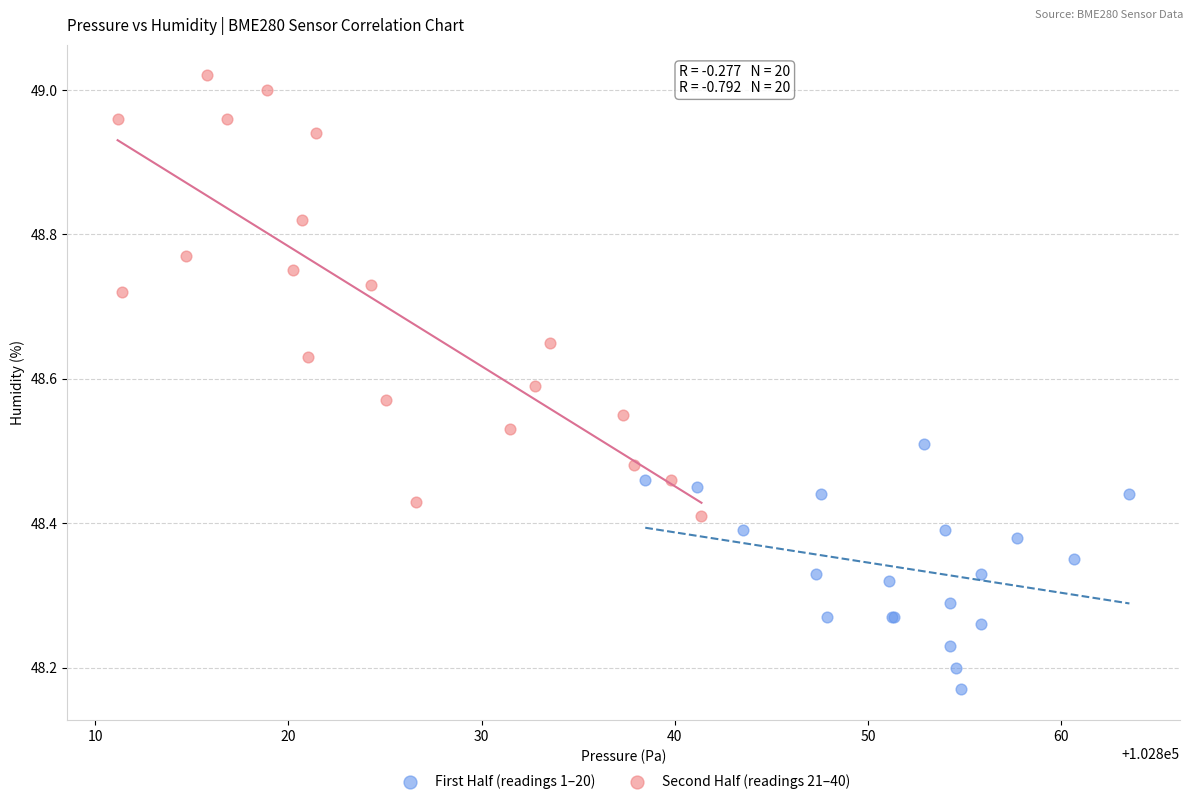

Which series has the largest Y range (max minus min)?

Second Half (readings 21–40)